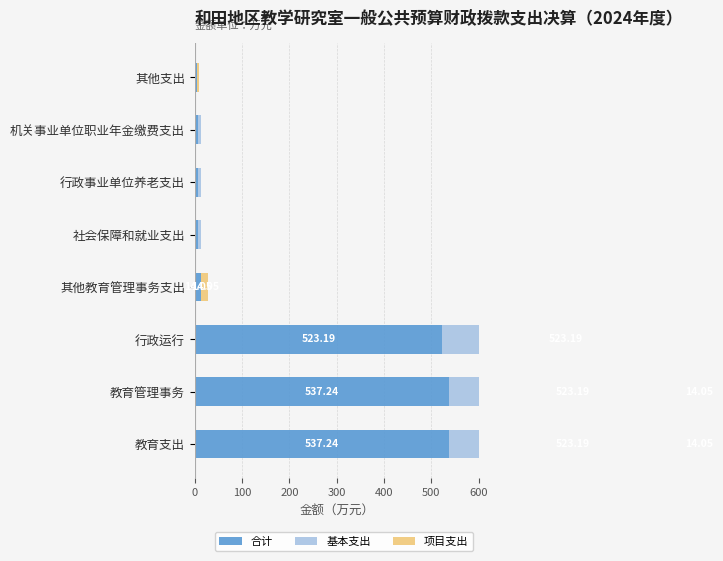

What is the sum of all 项目支出 values?

46.1